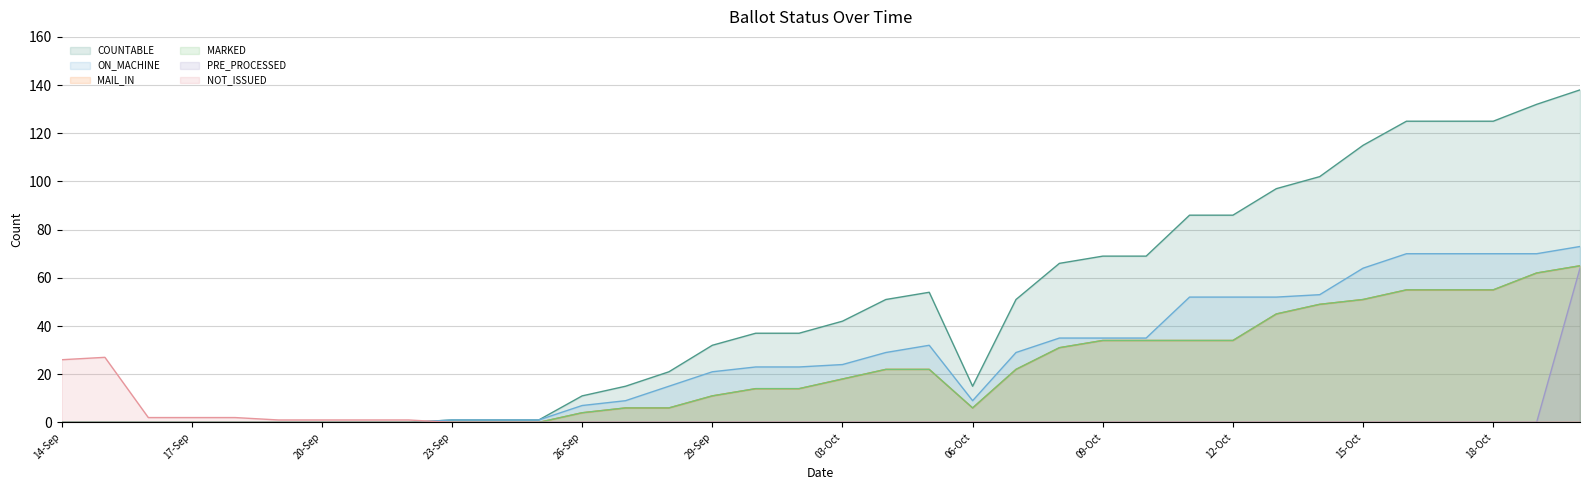

How many lines are shown in the chart?

6